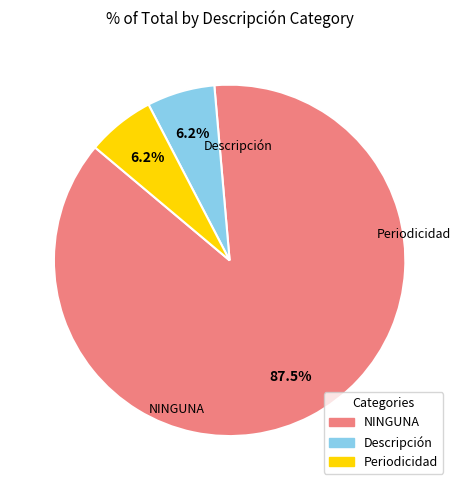

Does any single category account for the majority?

Yes